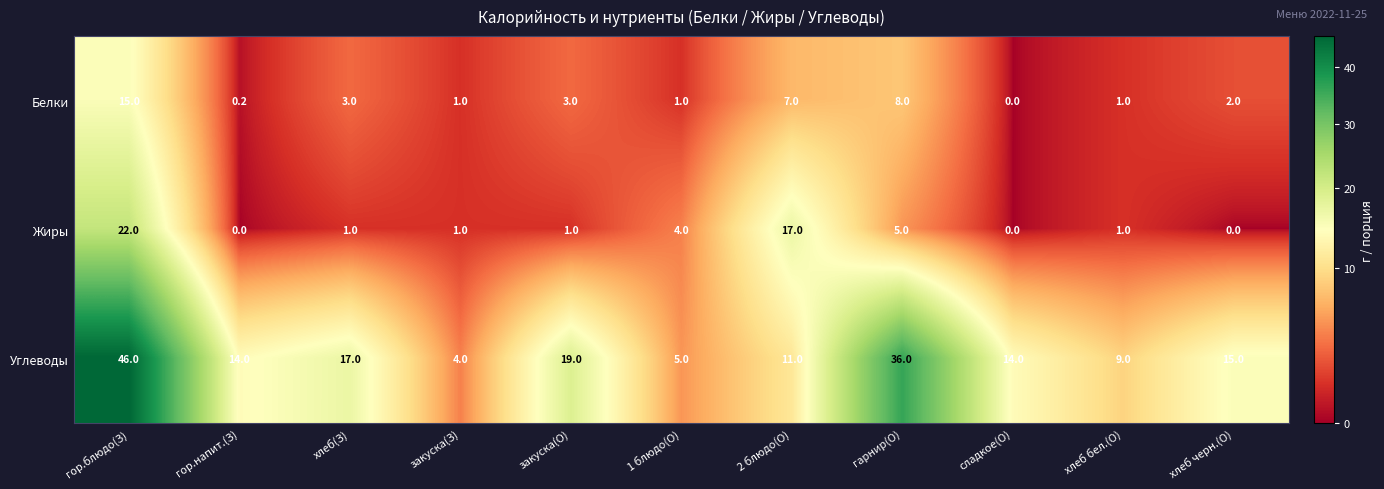

What is the spread (max minus min) of values at гарнир(О)?

31.0